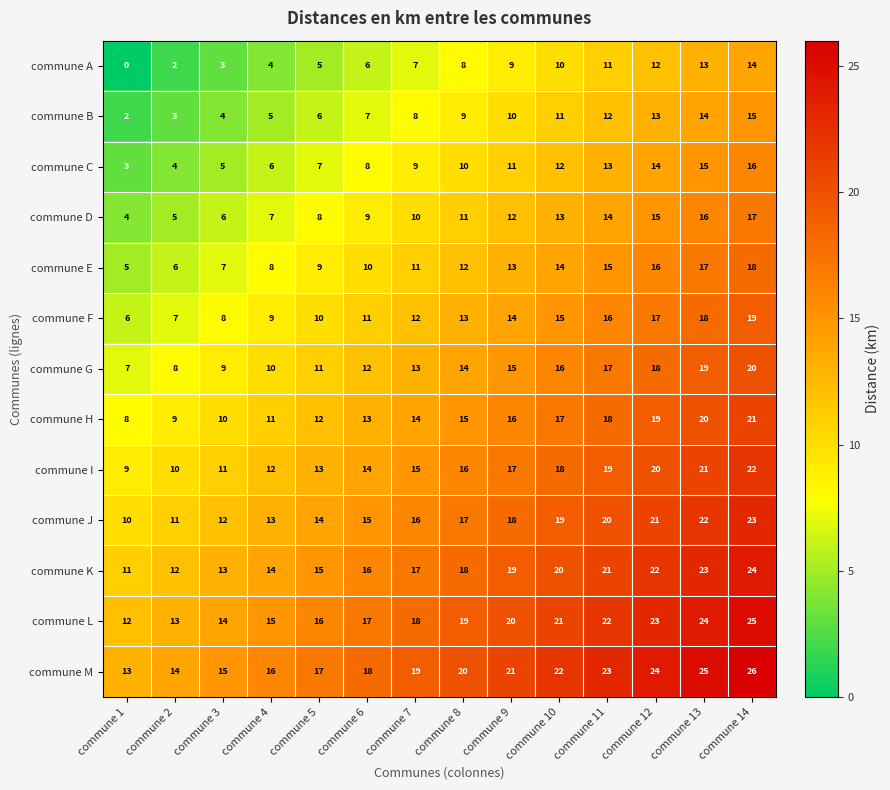

What is the difference between the second highest and minimum values in the commune M series?

12